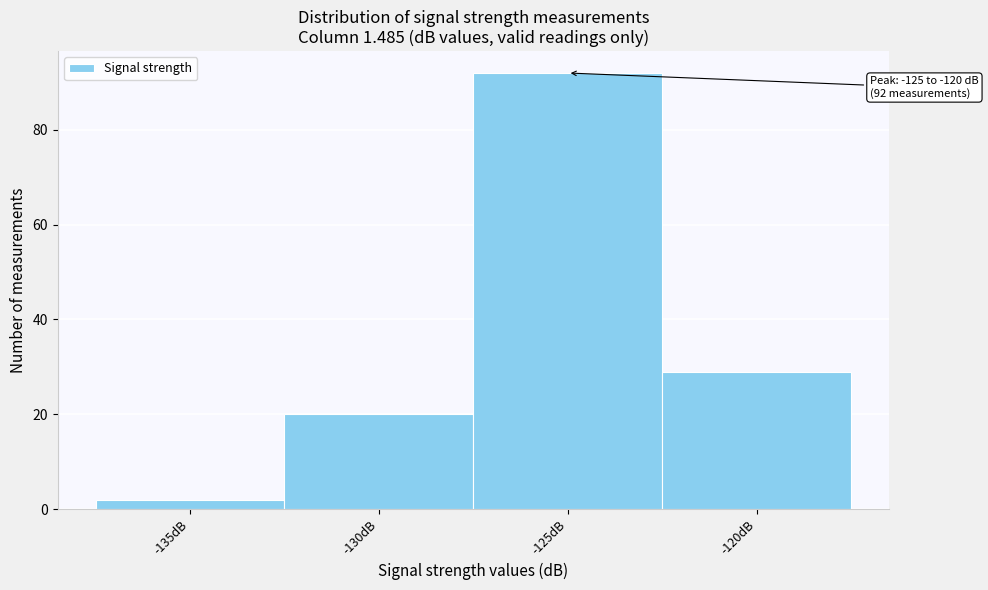

Reading left to right, transcribe all the data shown in this chart.

2	20	92	29